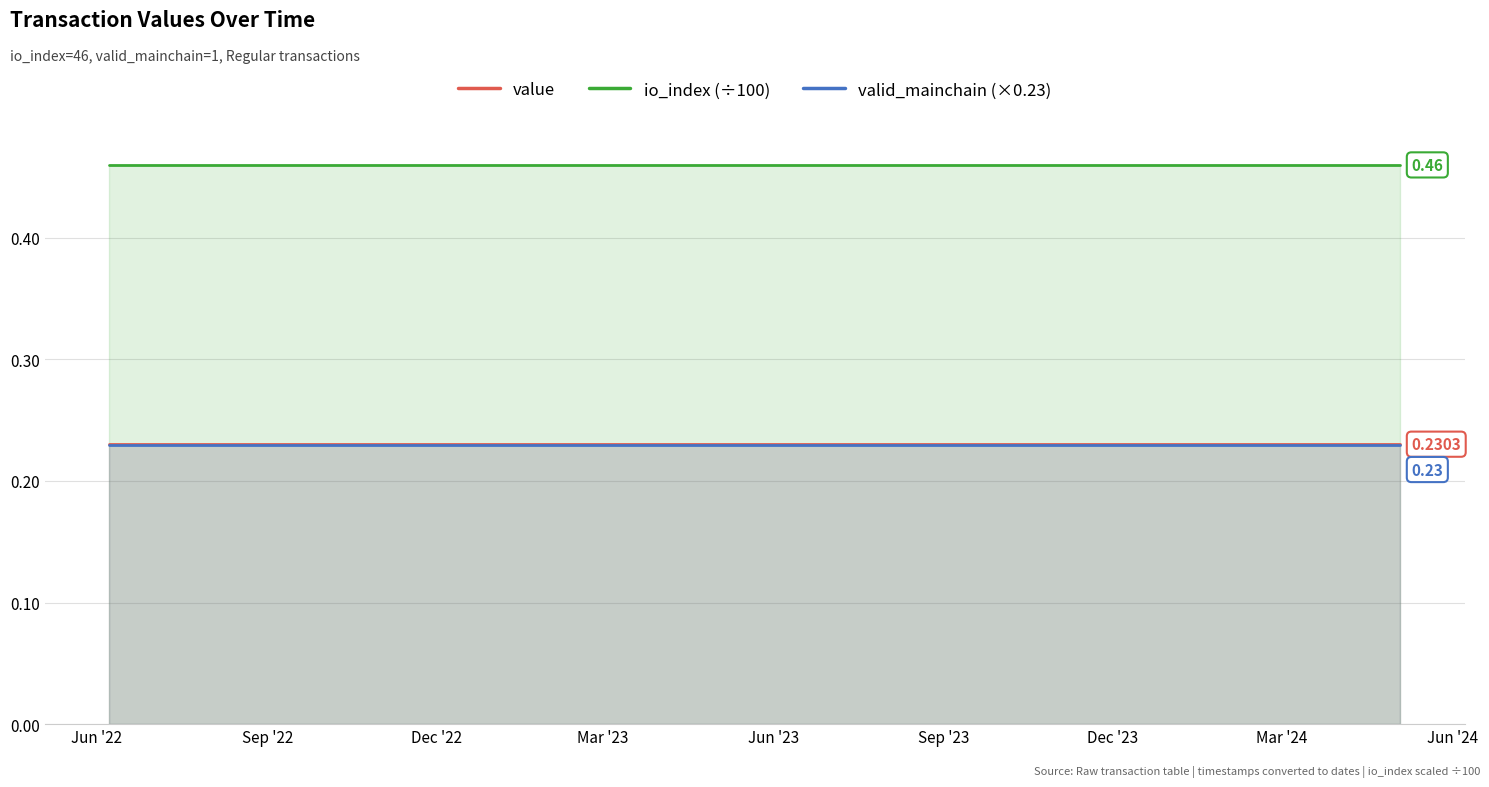

What are all the series names shown in the legend?

value, io_index (÷100), valid_mainchain (×0.23)